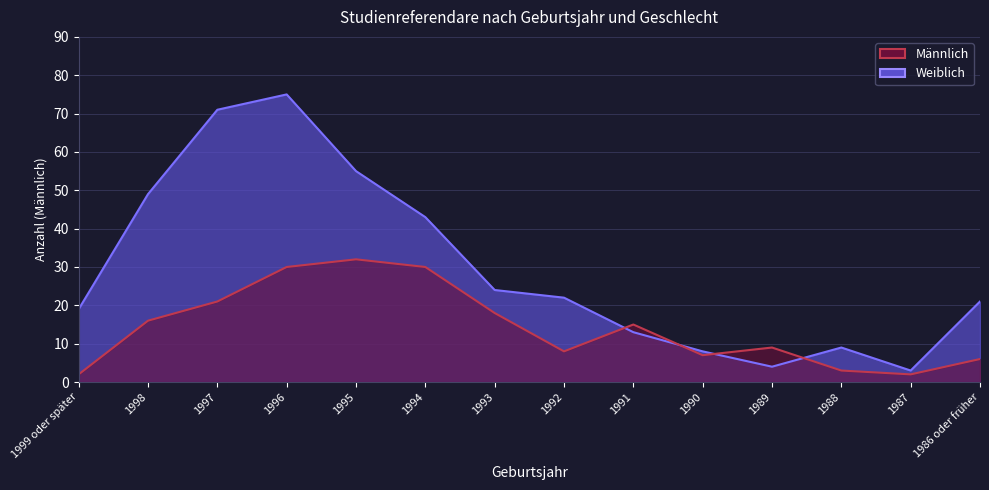

How many intersections are there between Weiblich and Männlich?

4